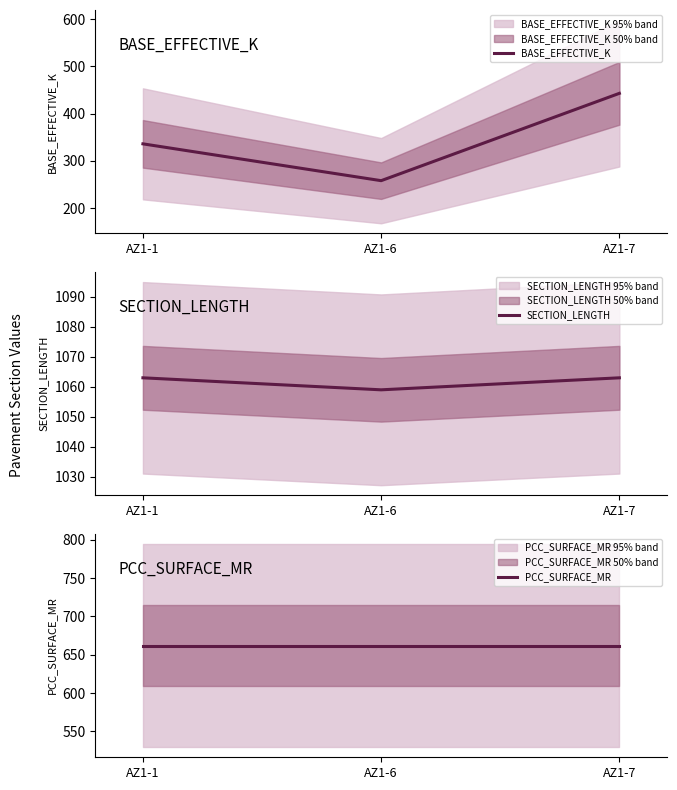

What is the value of the BASE_EFFECTIVE_K point at the 2nd from the left?

258